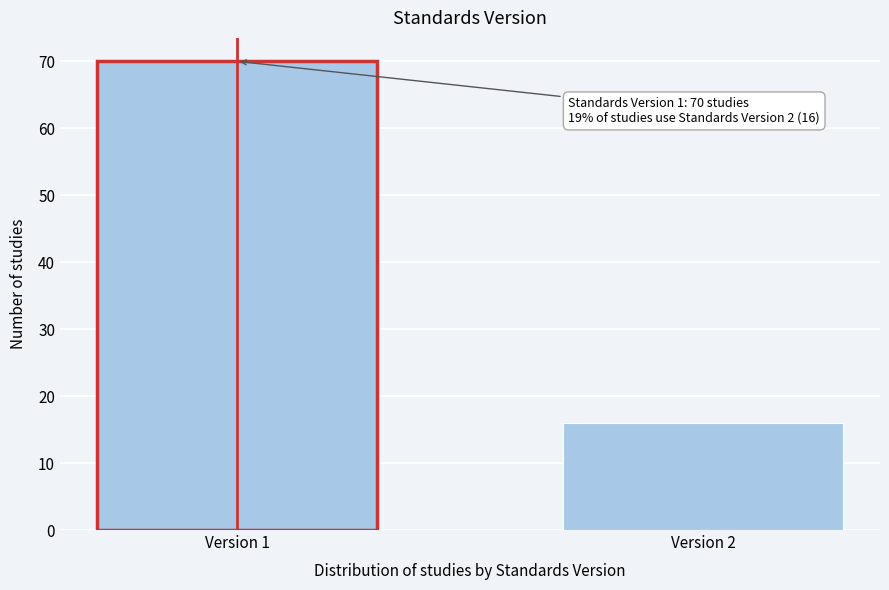

Reading left to right, list all the values displayed in this chart.

70	16